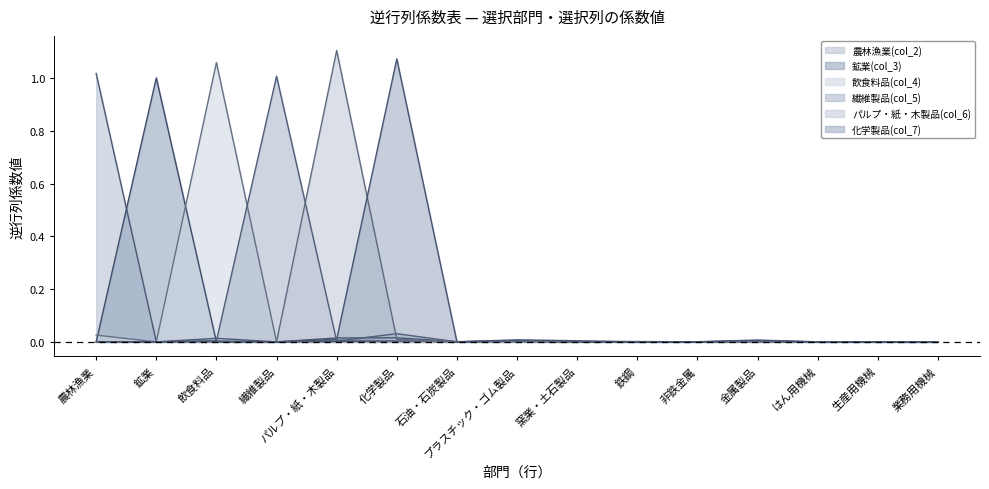

How many lines are shown in the chart?

6